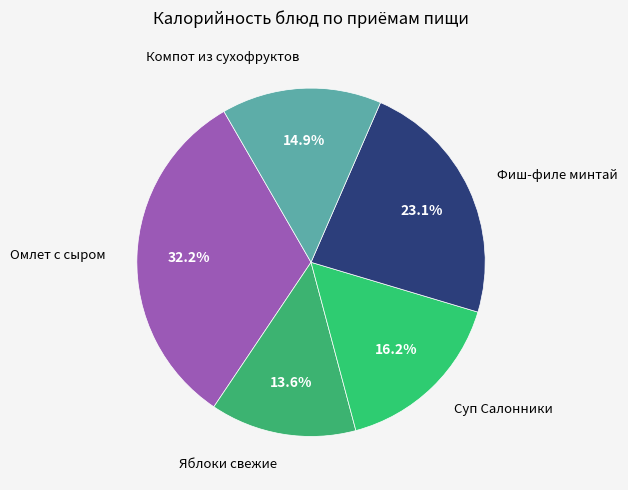

How many slices are in this pie chart?

5